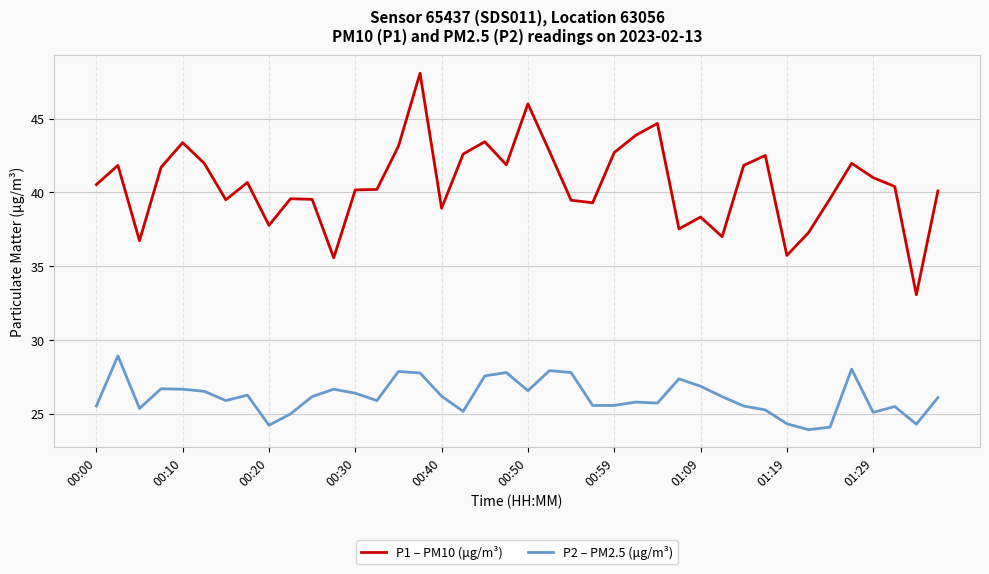

True or false: P2 – PM2.5 (μg/m³) has more than 0 points higher than both neighbors.

True